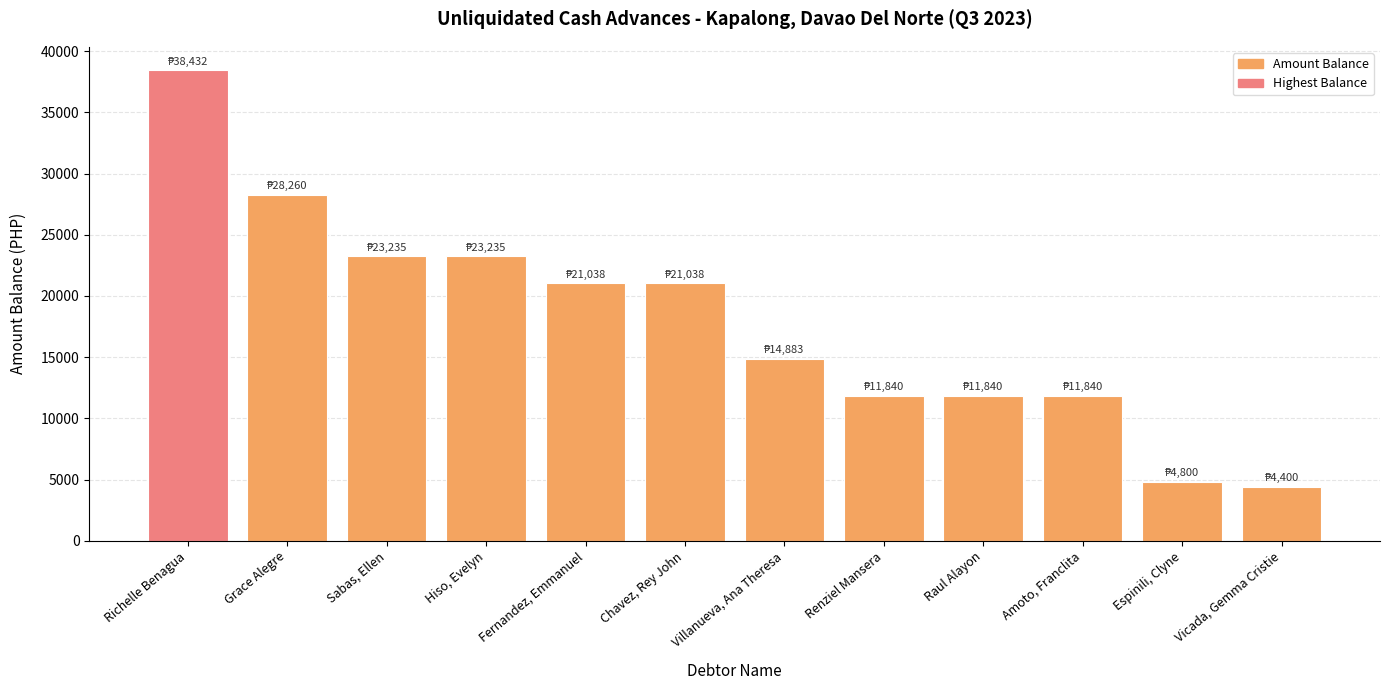

Which category has the highest value across all series?

Richelle Benagua